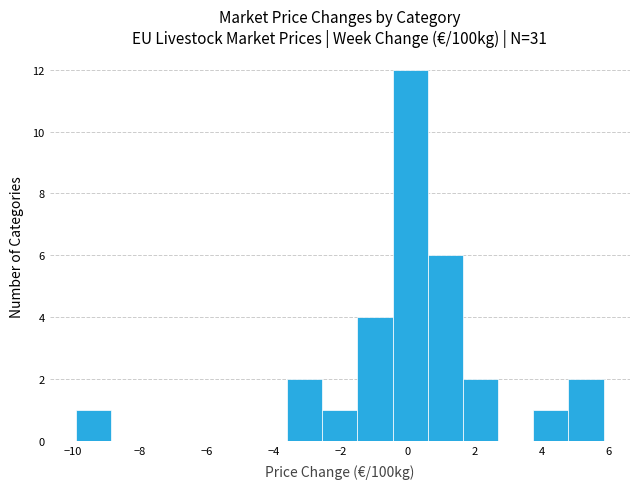

Reading left to right, list every bar in this chart as the range it spans on the x-axis followed by its height. Neither the bar edges nor the heights are printed on the chart, so give them approximately, as read against the axes.

-10.0 to -8.8: 1
-8.8 to -7.8: 0
-7.8 to -6.8: 0
-6.8 to -5.8: 0
-5.8 to -4.6: 0
-4.6 to -3.6: 0
-3.6 to -2.6: 2
-2.6 to -1.6: 1
-1.6 to -0.4: 4
-0.4 to 0.6: 12
0.6 to 1.6: 6
1.6 to 2.6: 2
2.6 to 3.8: 0
3.8 to 4.8: 1
4.8 to 5.8: 2